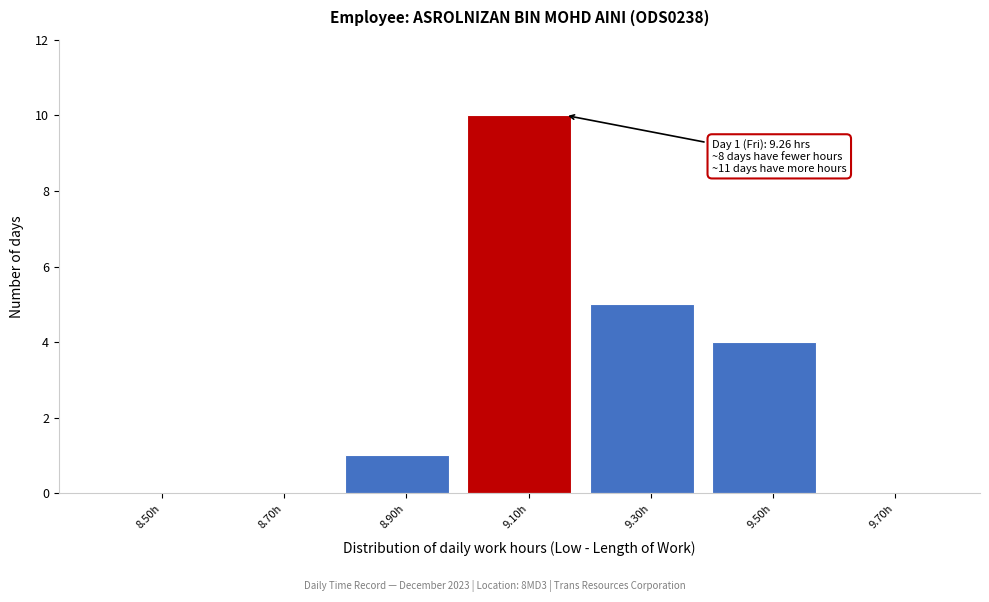

Reading left to right, what are all the values shown in this chart?

8.50h=0	8.70h=0	8.90h=1	9.10h=10	9.30h=5	9.50h=4	9.70h=0